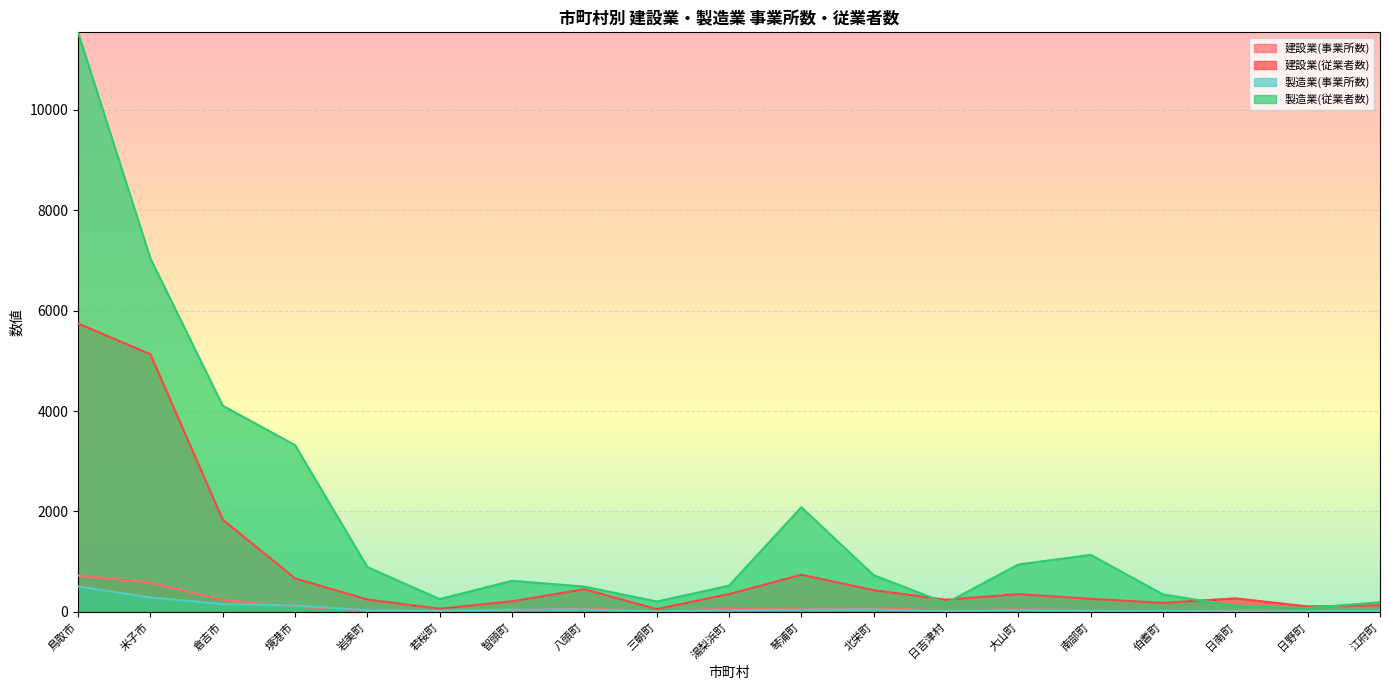

Which category has the highest value in the 製造業(従業者数) series?

鳥取市